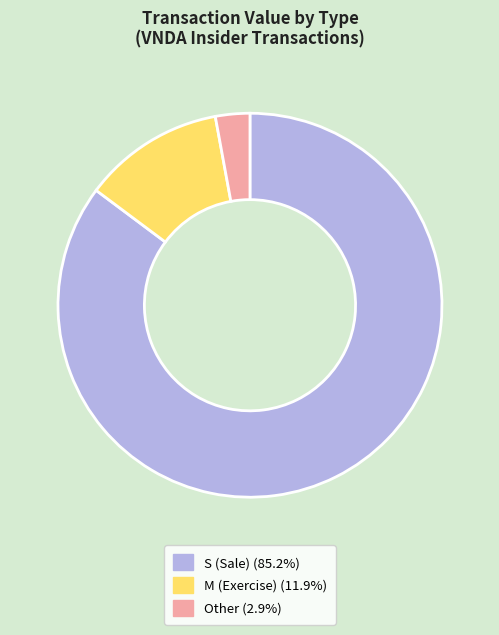

How many slices are in this pie chart?

3